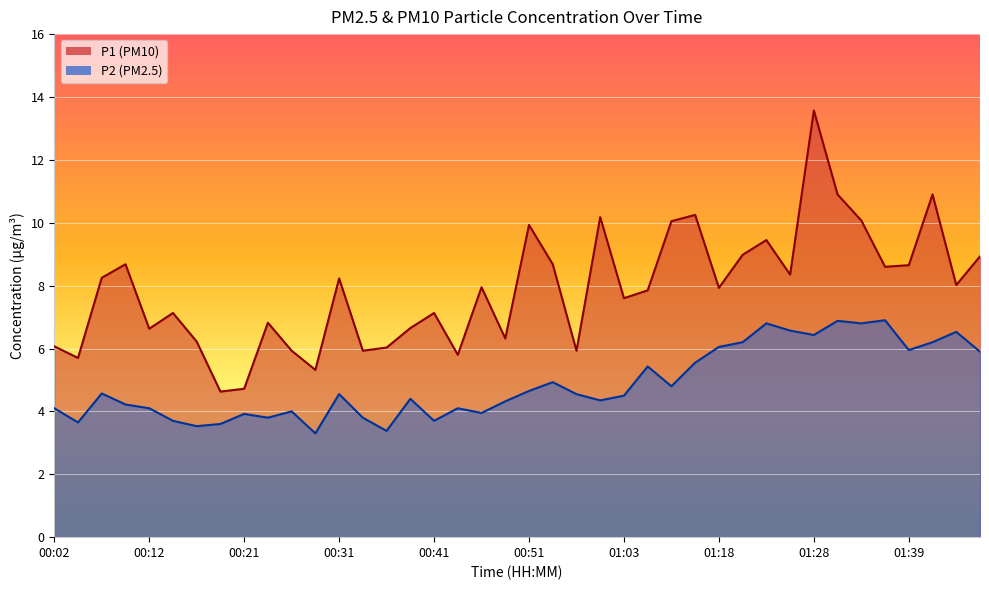

List the labels in order of P1 value, smallest first.

00:19, 00:21, 00:29, 00:04, 00:43, 00:26, 00:34, 00:56, 00:36, 00:02, 00:16, 00:48, 00:12, 00:39, 00:24, 00:14, 00:41, 01:03, 01:05, 01:18, 00:46, 01:43, 00:31, 00:07, 01:26, 01:36, 01:39, 00:09, 00:53, 01:46, 01:21, 01:24, 00:51, 01:08, 01:33, 01:01, 01:13, 01:31, 01:41, 01:28